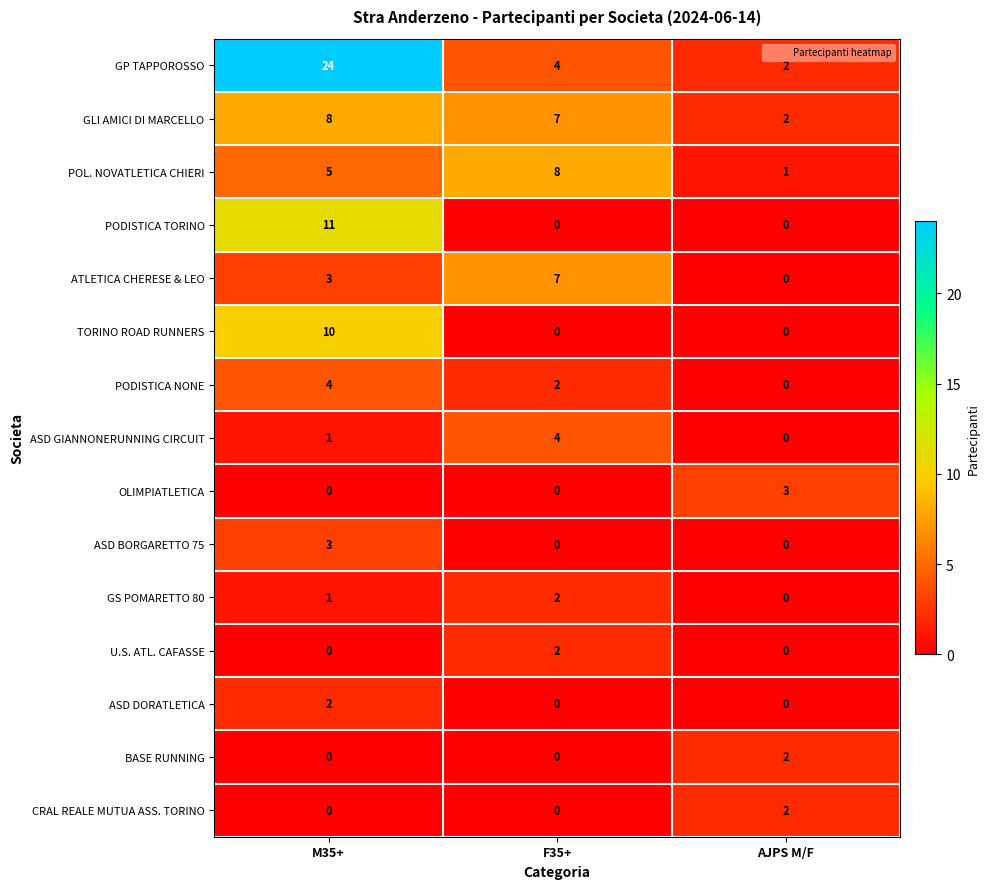

What is the total value across all series at AJPS M/F?

12